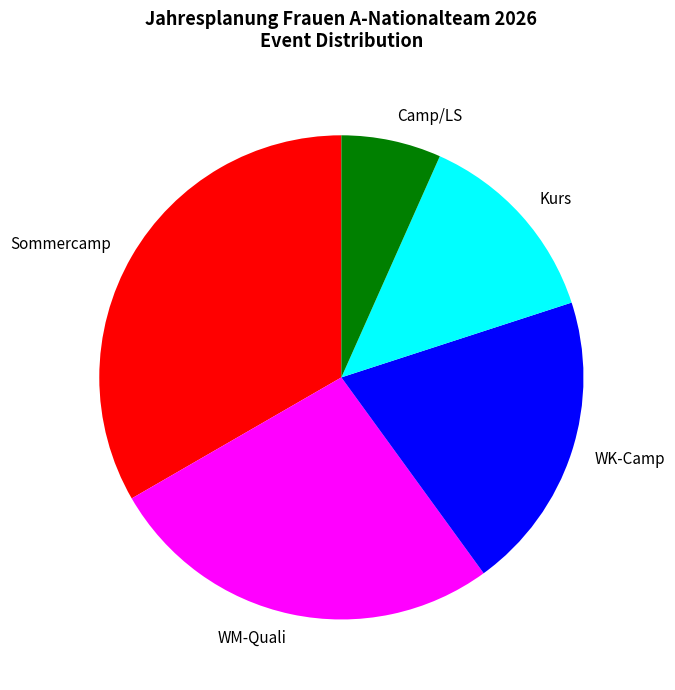

Do Camp/LS and WK-Camp together represent more than half of the pie?

No